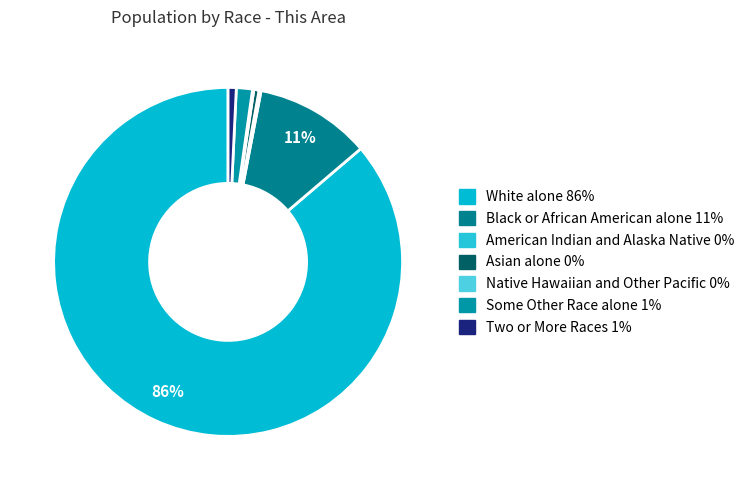

What is the smallest slice in the pie chart?

Native Hawaiian and Other Pacific